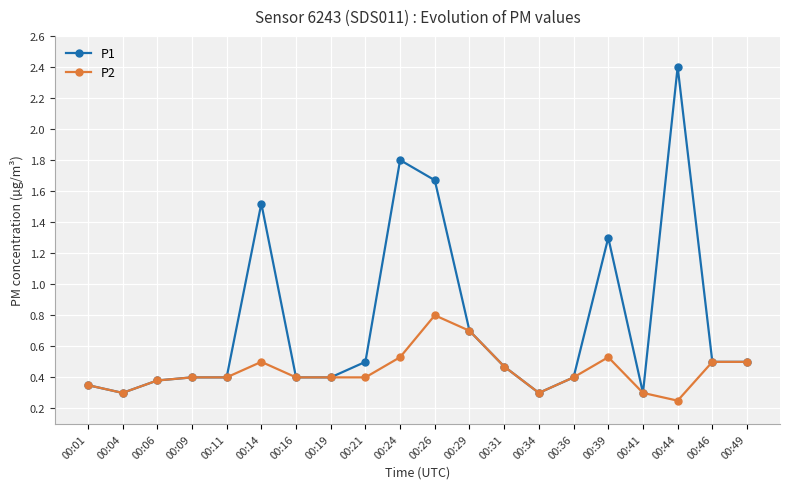

Is this an area chart (filled region under the line)?

No